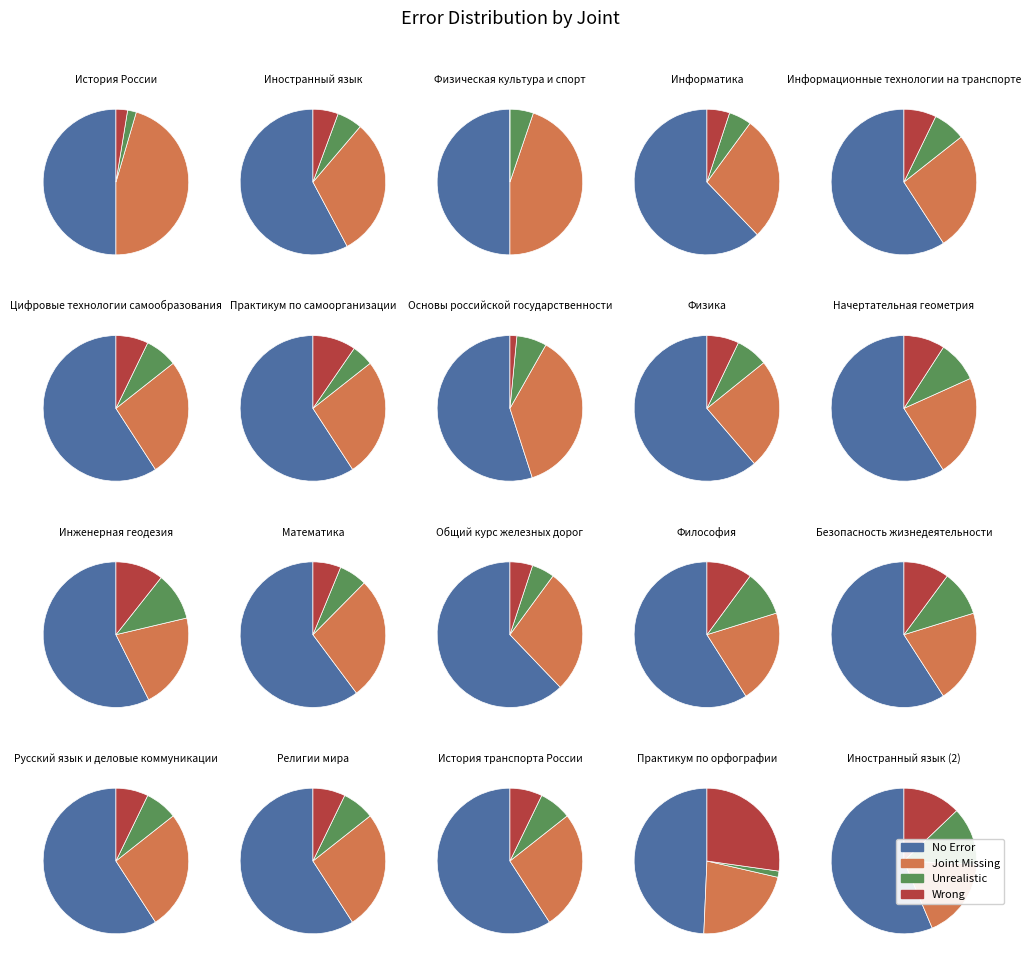

To the nearest percent, what is the combined percentage of 19 and 5?

7%